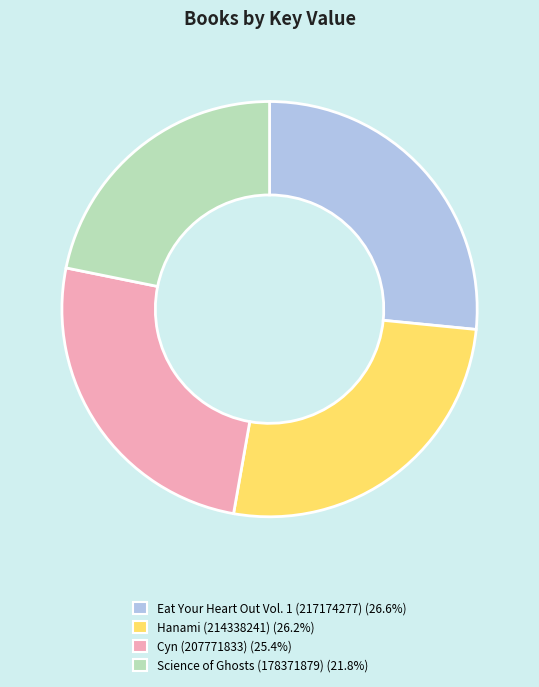

Which category has the smallest portion of the pie?

Science of Ghosts (178371879)